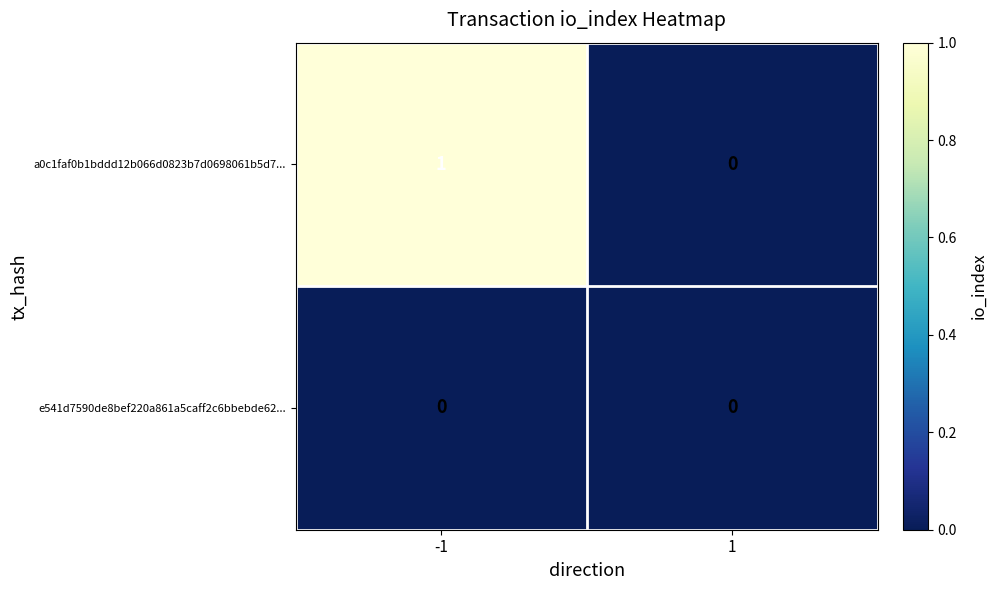

Between -1 and 1, which series saw the biggest shift?

a0c1faf0b1bddd12b066d0823b7d0698061b5d7...